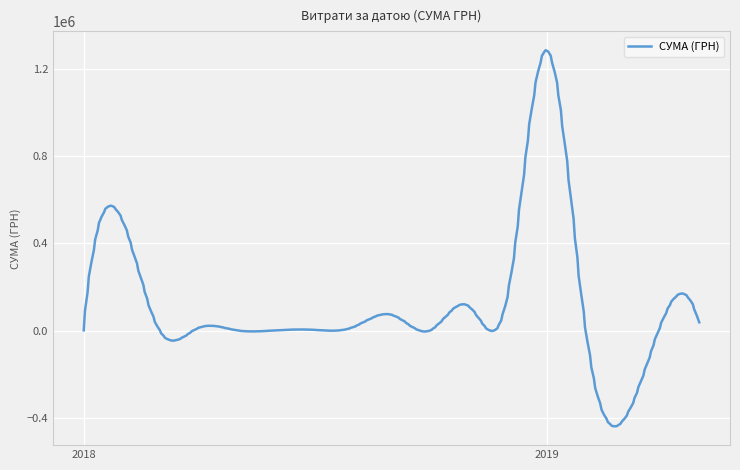

What is the maximum value shown in the chart?

1285752.5